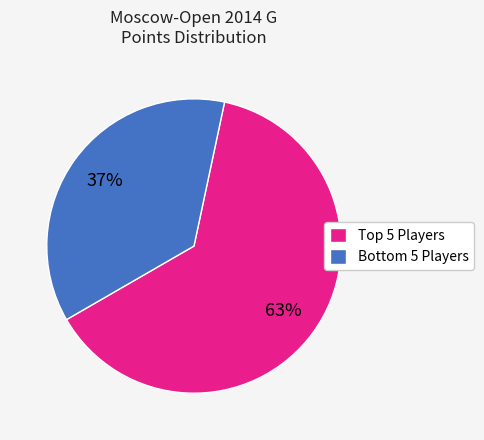

Count the number of slices in the pie.

2